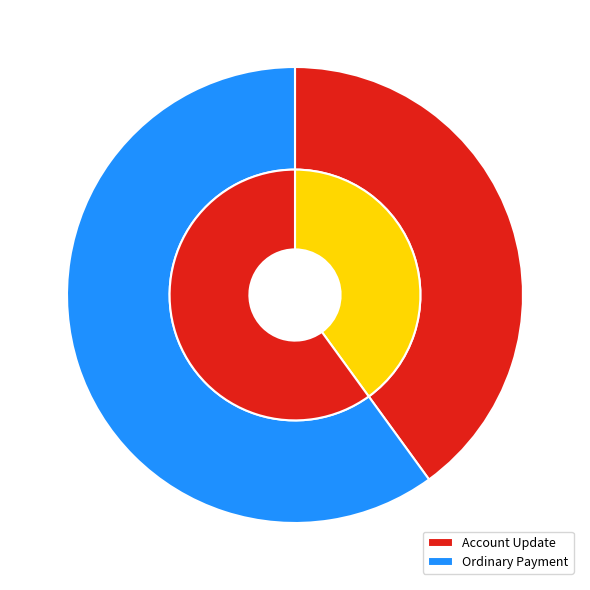

To the nearest percent, what portion does Account Update represent?

40%